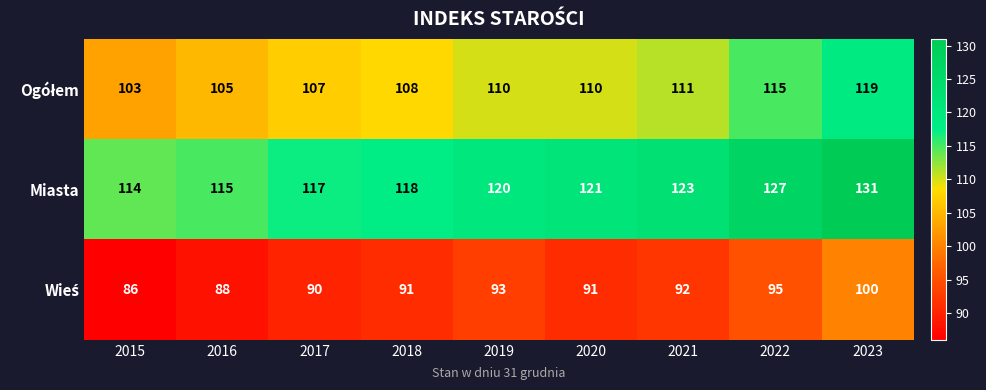

At how many categories does at least one series exceed 113?

9